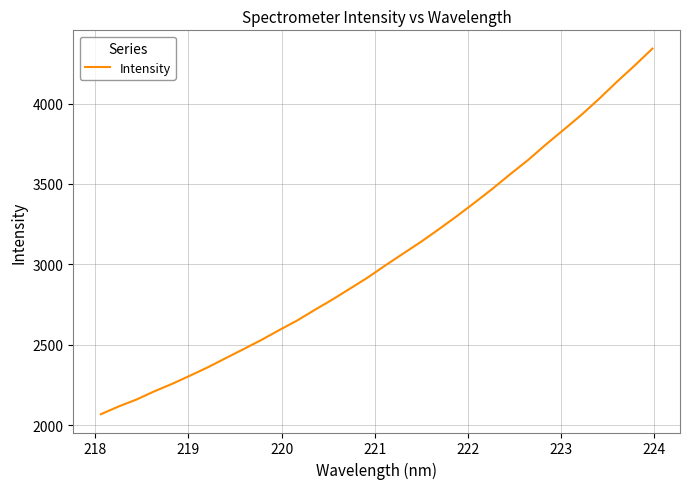

What is the minimum value shown in the chart?

2067.6